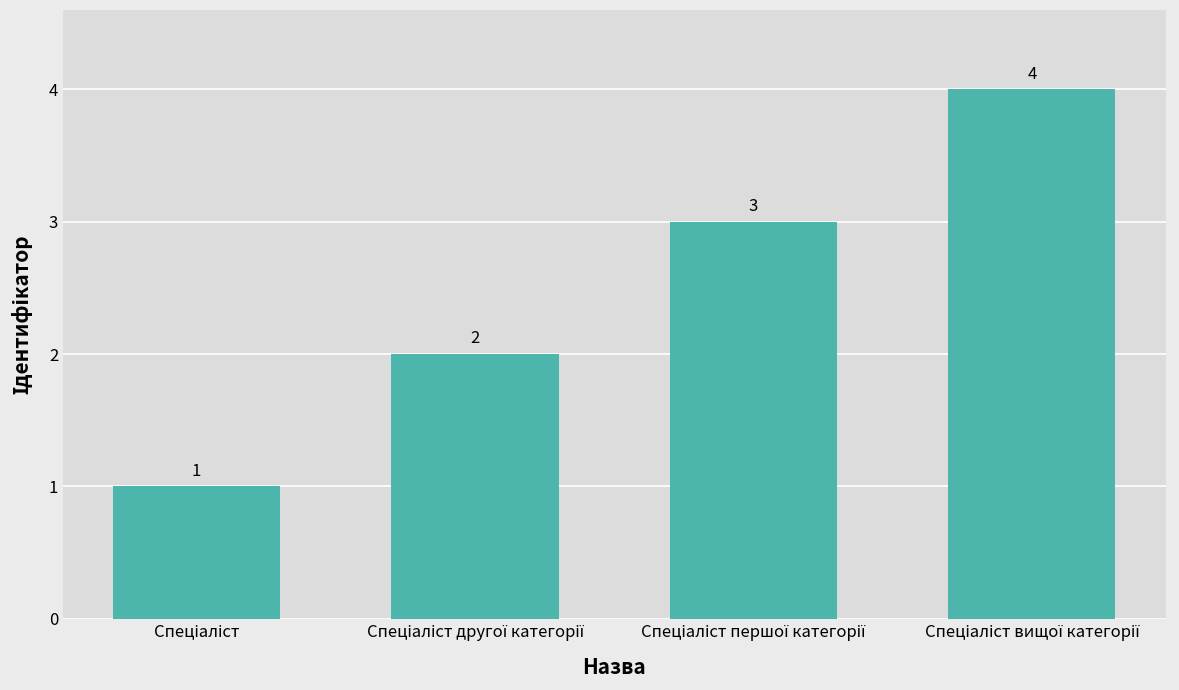

How many distinct data groups are displayed?

1